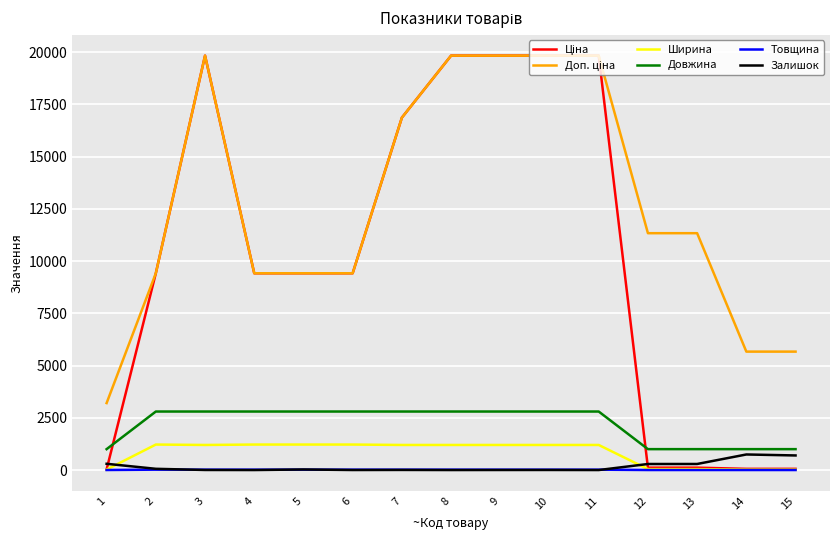

True or false: Довжина and Товщина cross at least once.

False